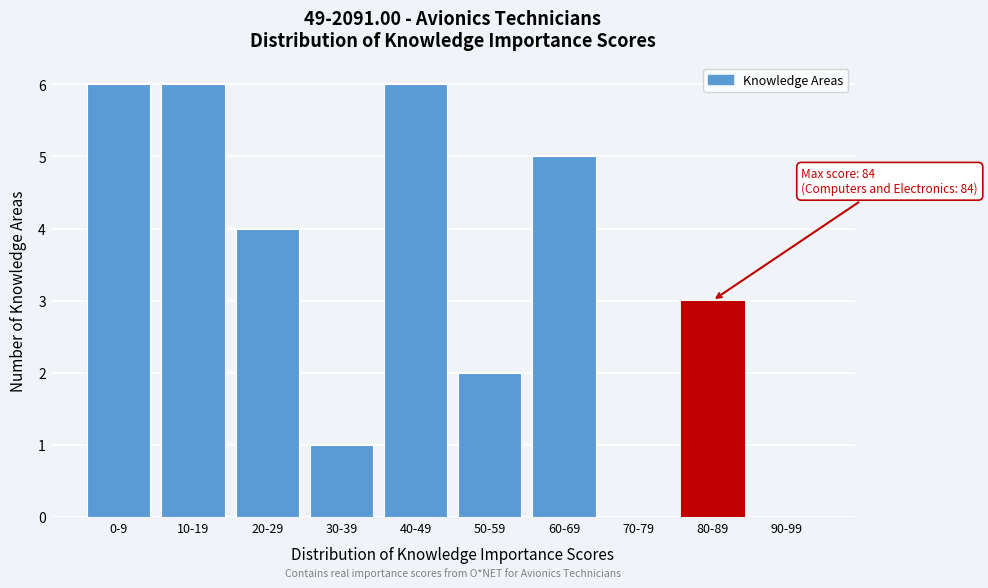

Reading left to right, list all the values displayed in this chart.

0-9=6	10-19=6	20-29=4	30-39=1	40-49=6	50-59=2	60-69=5	70-79=0	80-89=3	90-99=0